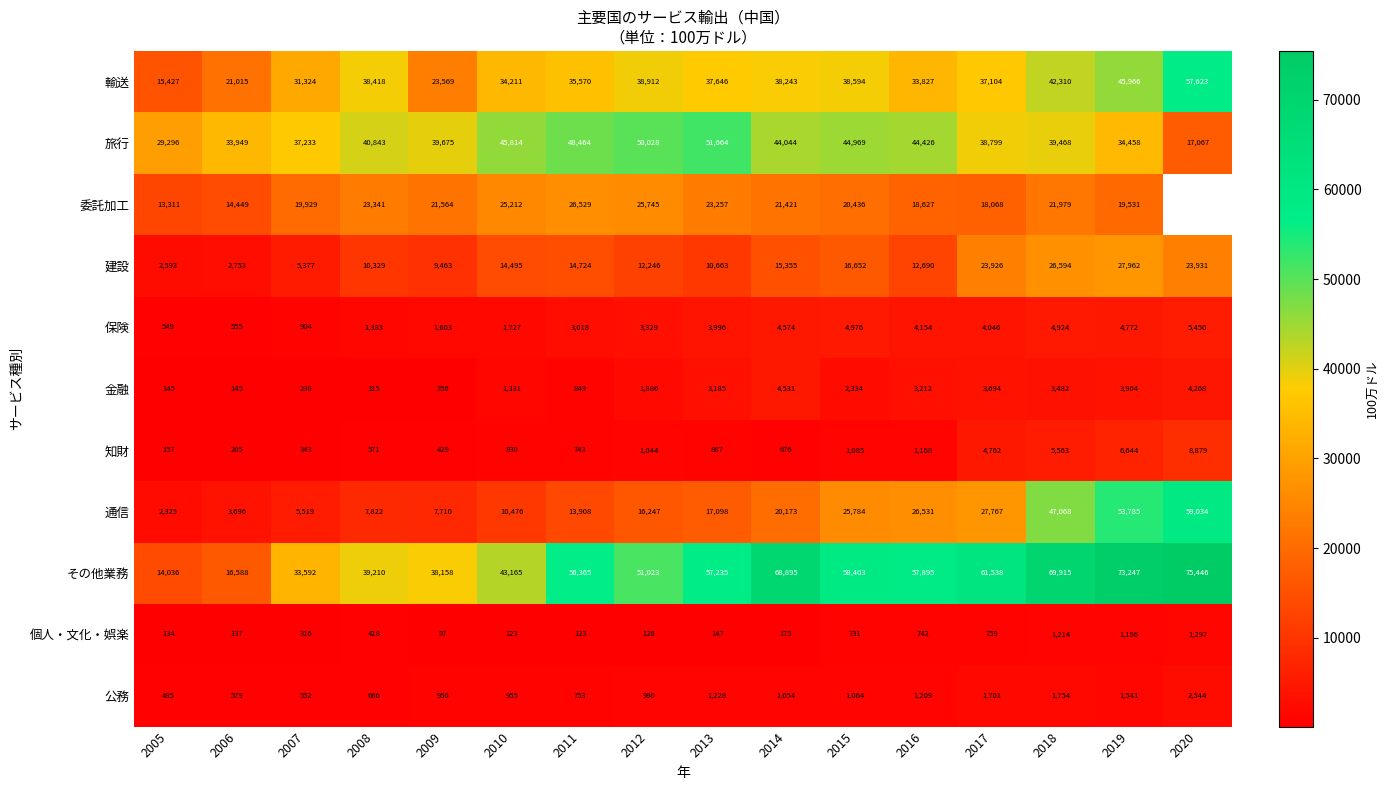

Between 2018 and 2007, which is larger?

2018